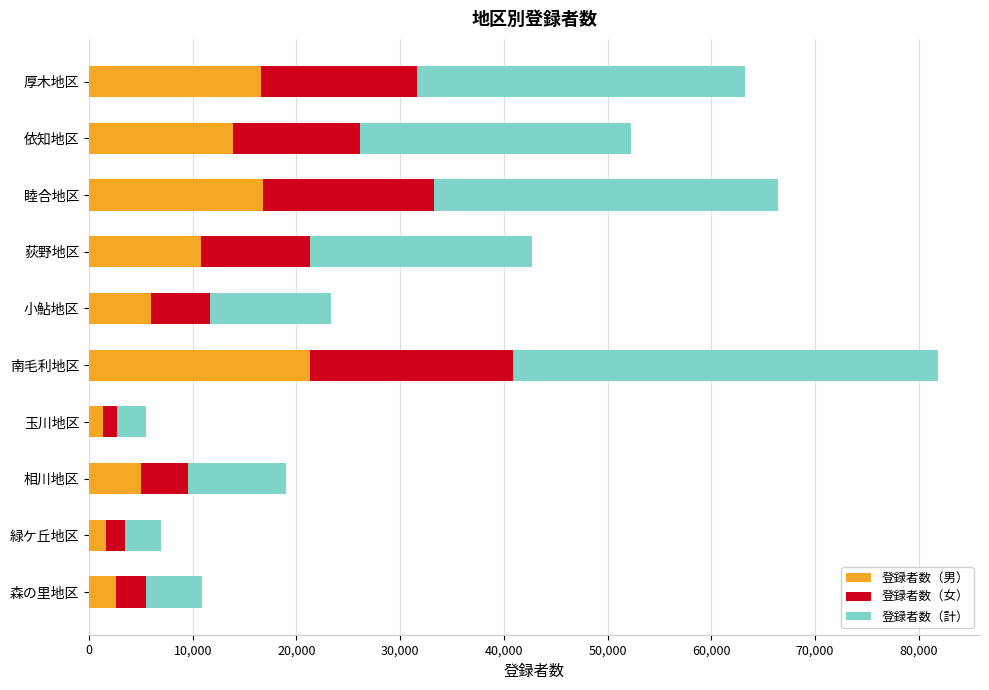

What is the difference between the second highest and minimum values in the 登録者数（男） series?

15454